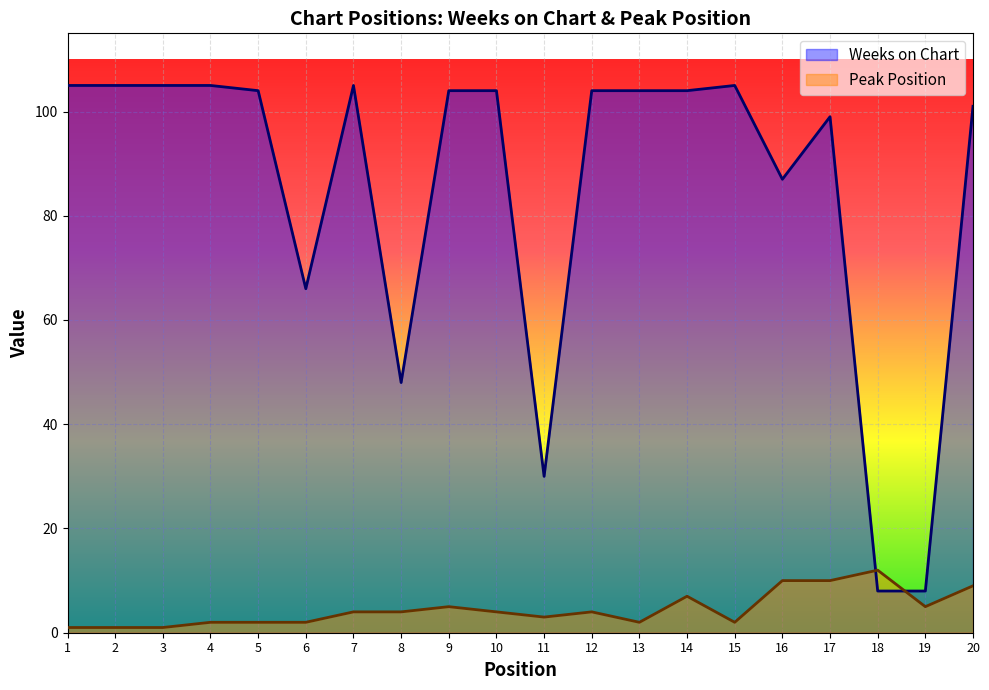

What is the difference between the maximum and minimum values in the Peak Position series?

11